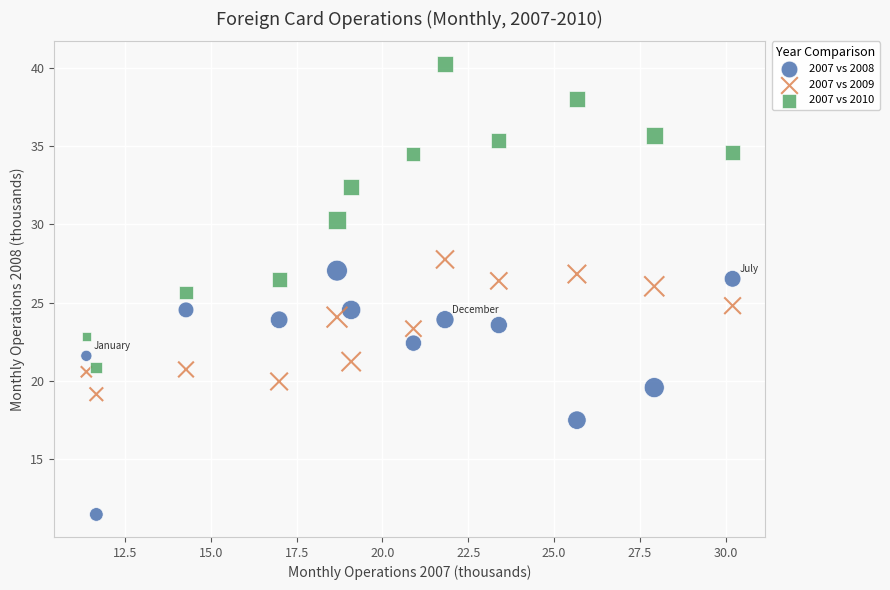

Which series reaches the maximum Y coordinate?

2007 vs 2010